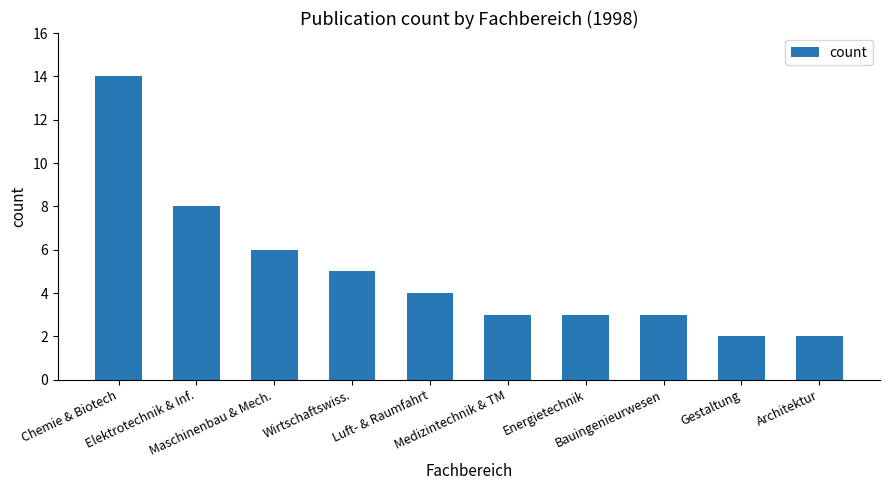

What is the maximum value shown in the chart?

14